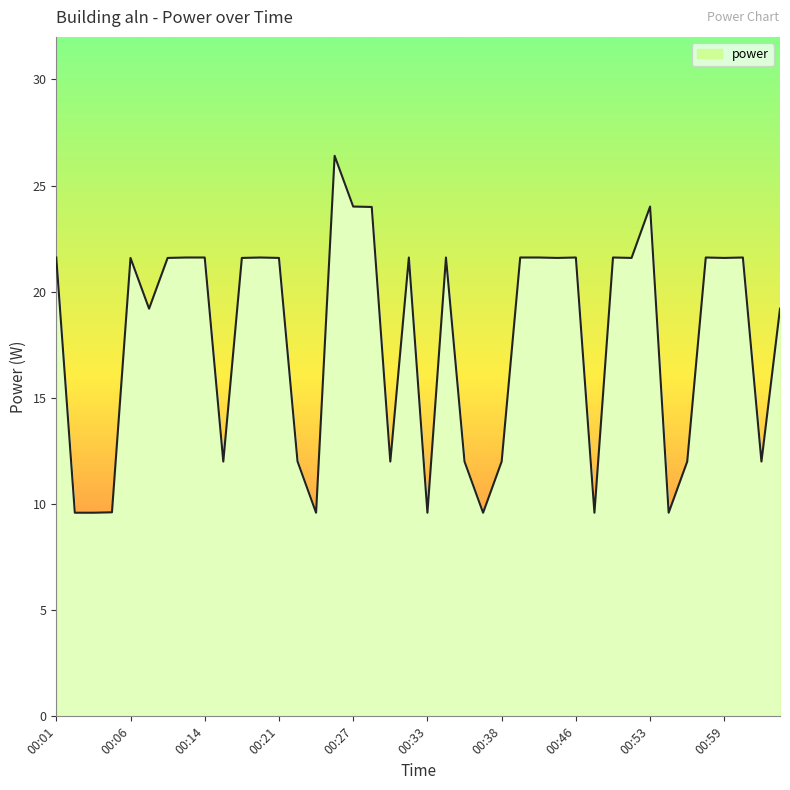

What is the difference between the maximum and minimum values?

16.8